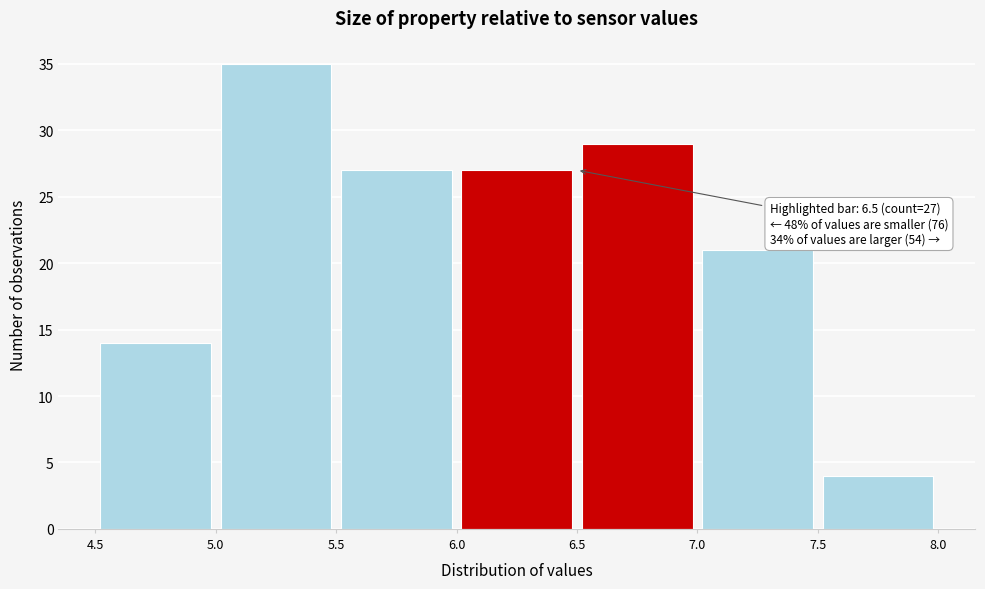

Over which range of the x-axis is the bar tallest?

5.0 to 5.5